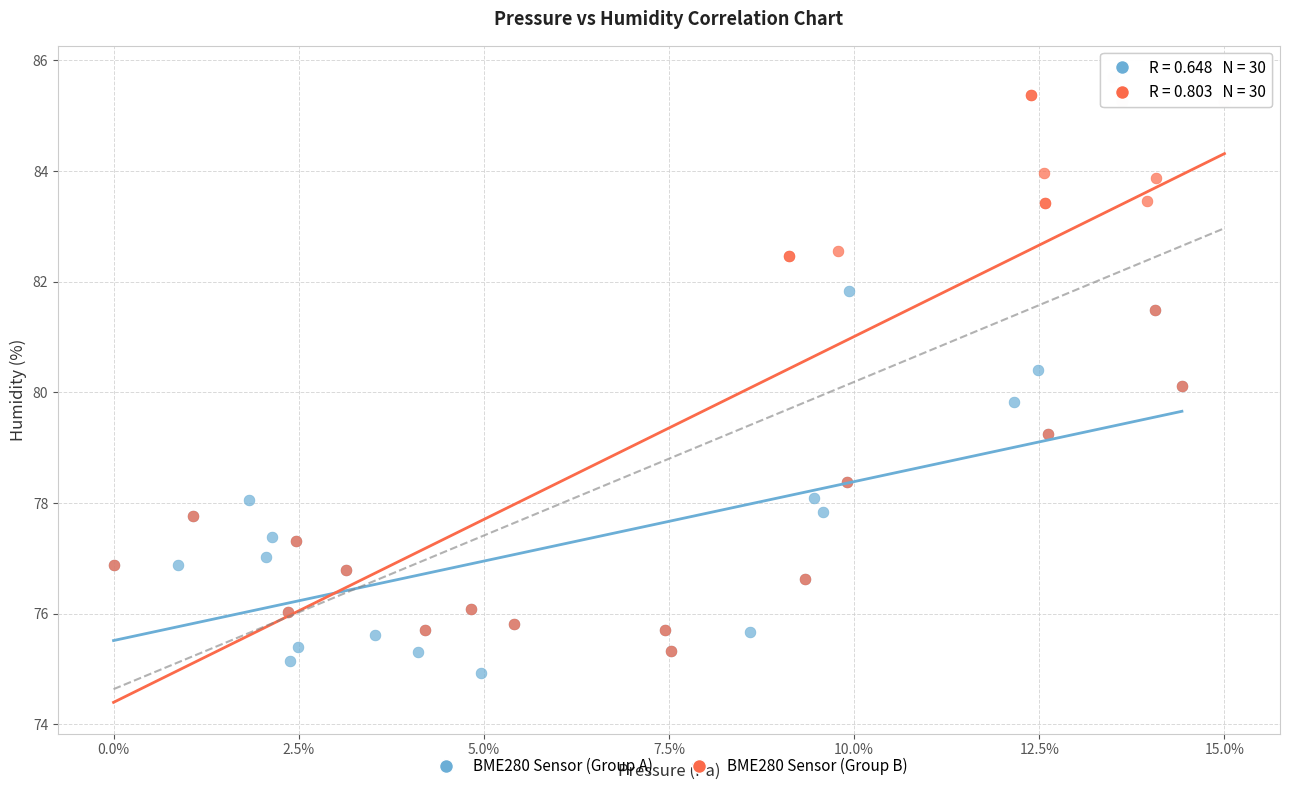

Which series contains the lowest Y value?

BME280 Sensor (Group A)